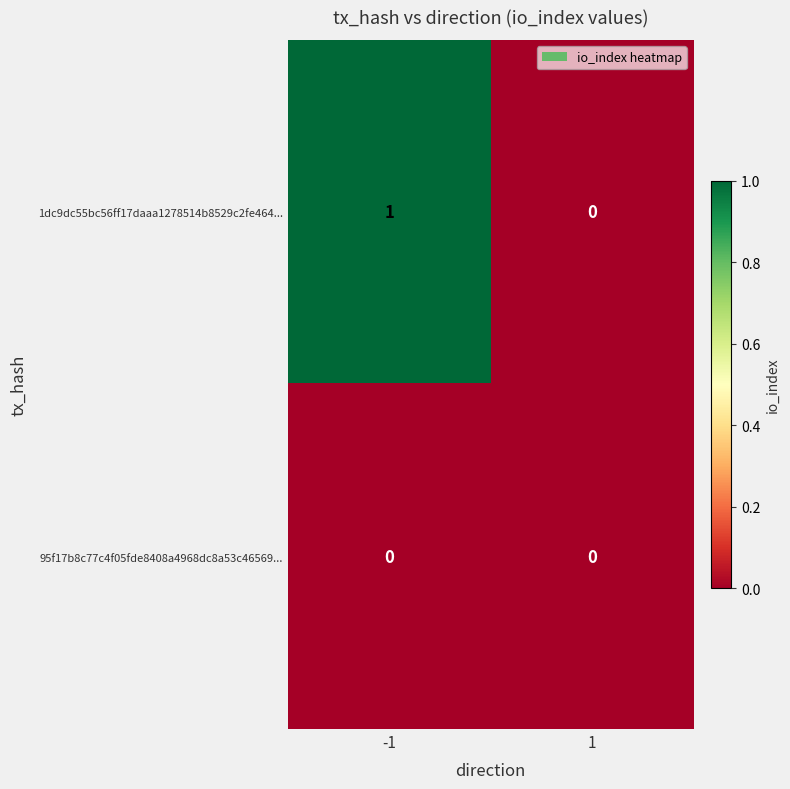

Between -1 and 1, which series saw the biggest shift?

1dc9dc55bc56ff17daaa1278514b8529c2fe464...